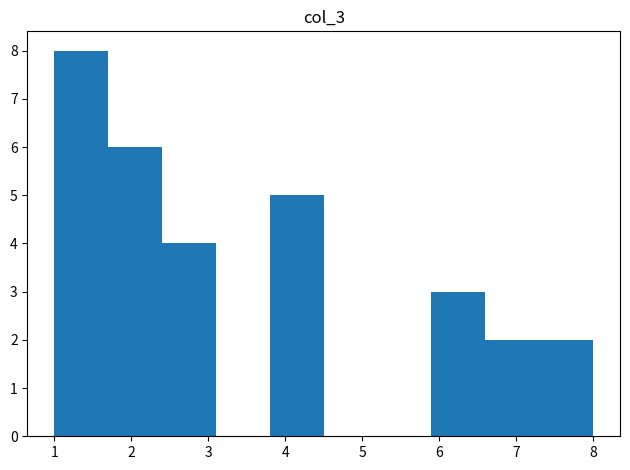

Reading left to right, transcribe this chart: for each bar, give the range it covers on the x-axis and its height. The values are not printed on the chart, so give them approximately, as read against the axis.

1.0 to 1.7: 8
1.7 to 2.4: 6
2.4 to 3.1: 4
3.1 to 3.8: 0
3.8 to 4.5: 5
4.5 to 5.2: 0
5.2 to 5.9: 0
5.9 to 6.6: 3
6.6 to 7.3: 2
7.3 to 8.0: 2